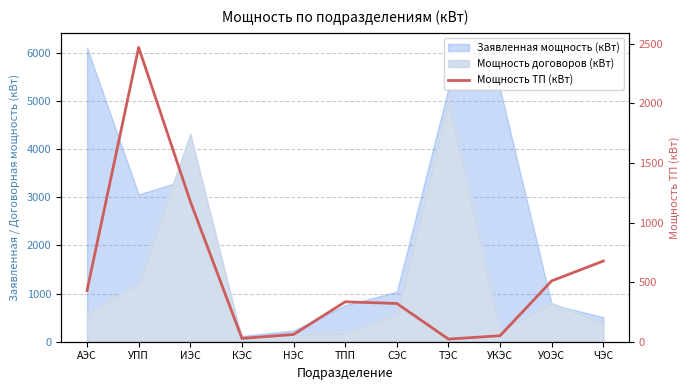

The value at ИЭС is 1178.0. True or false?

True